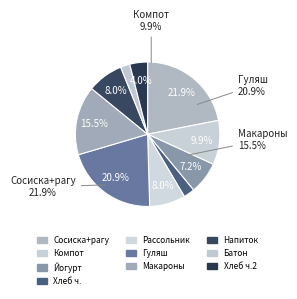

To the nearest percent, what portion does Сосиска отварная и рагу из овощей represent?

22%